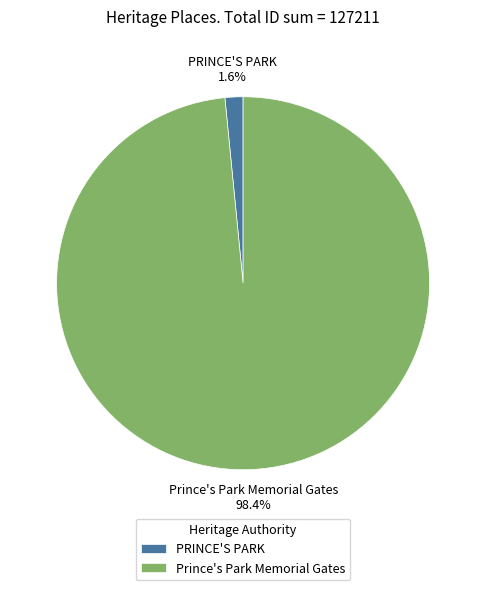

Between Prince's Park Memorial Gates and PRINCE'S PARK, which is larger?

Prince's Park Memorial Gates